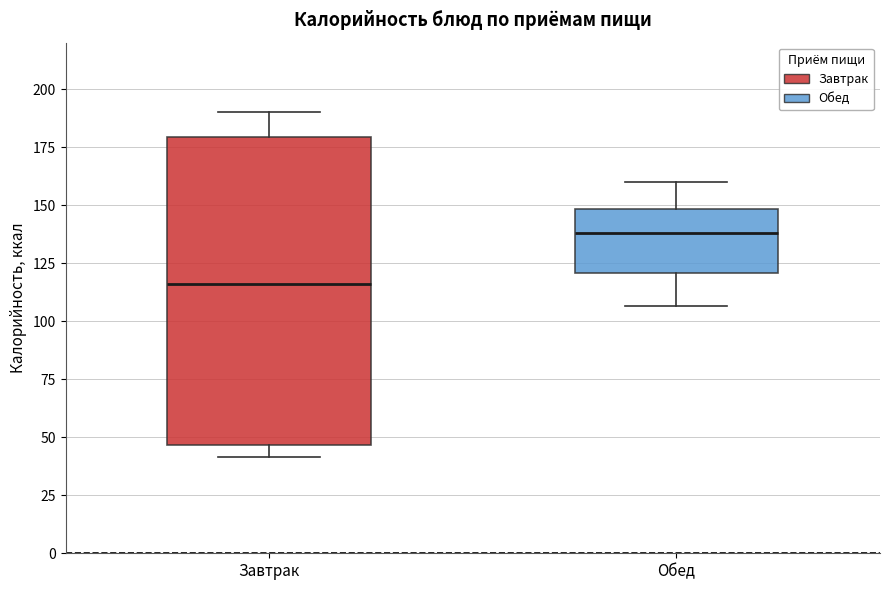

Reading left to right, read every box against the y-axis: the position of its median line, the range the box covers, and the ends of its whiskers. The values are not printed on the chart, so give them approximately, as read against the axis.

Завтрак: median 115, box 45 to 180, whiskers 40 to 190
Обед: median 140, box 120 to 150, whiskers 105 to 160